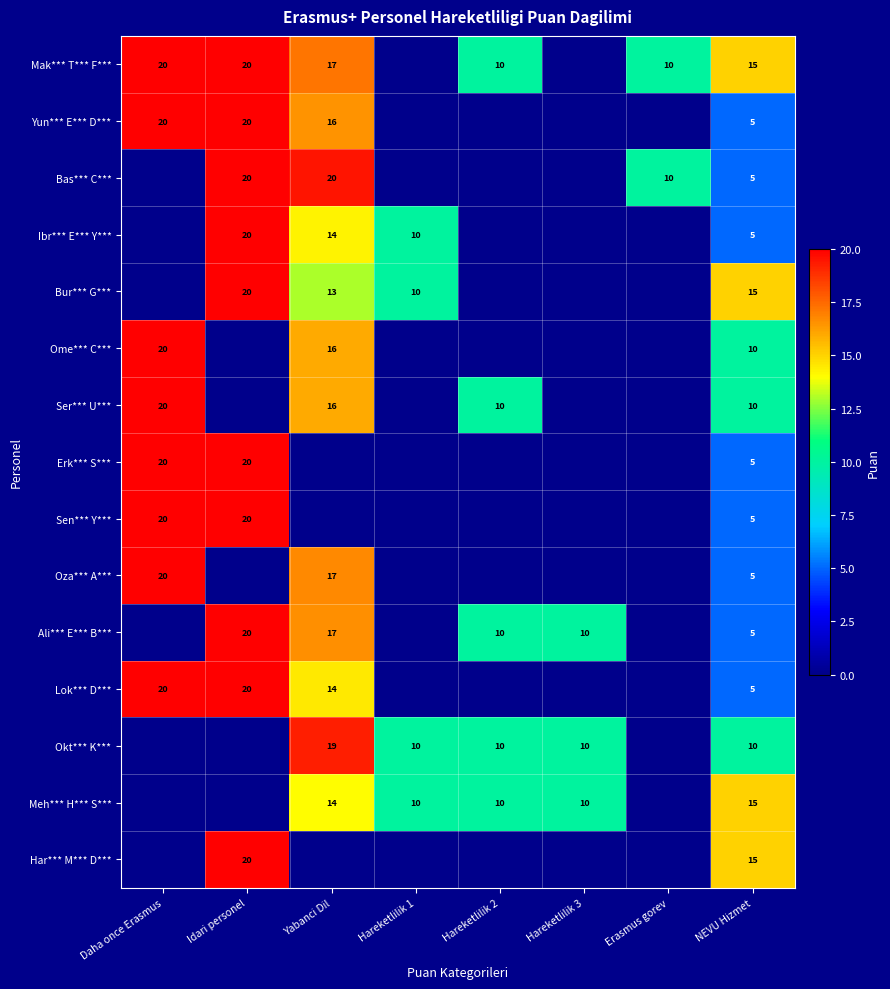

Is it true that Yun*** E*** D*** equals 16 at Yabanci Dil?

True